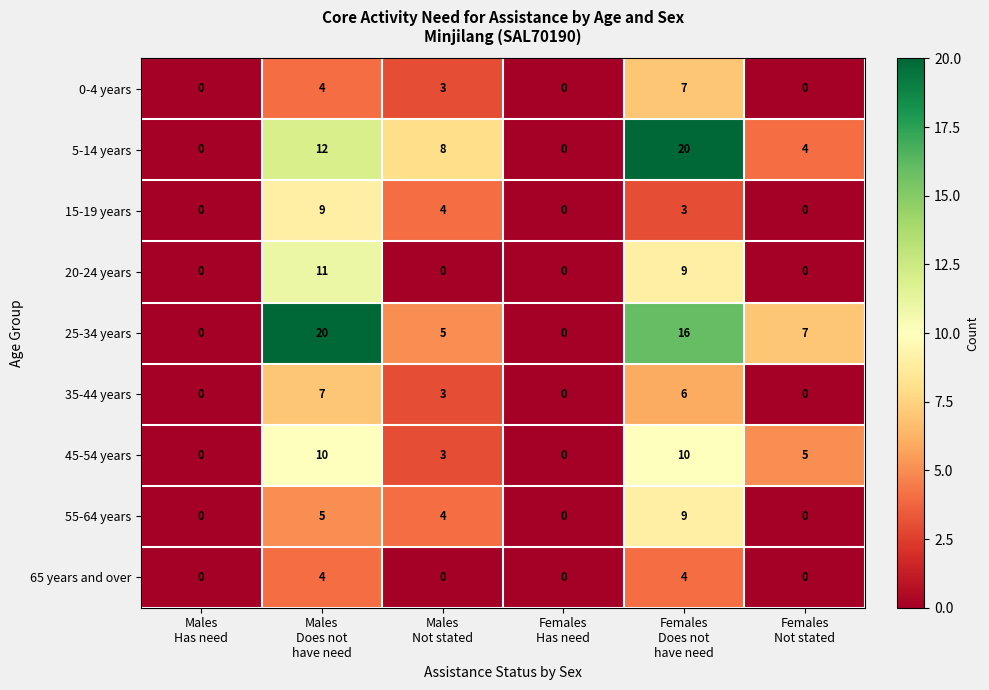

What is the difference between the second highest and second lowest values in the 45-54 years series?

10